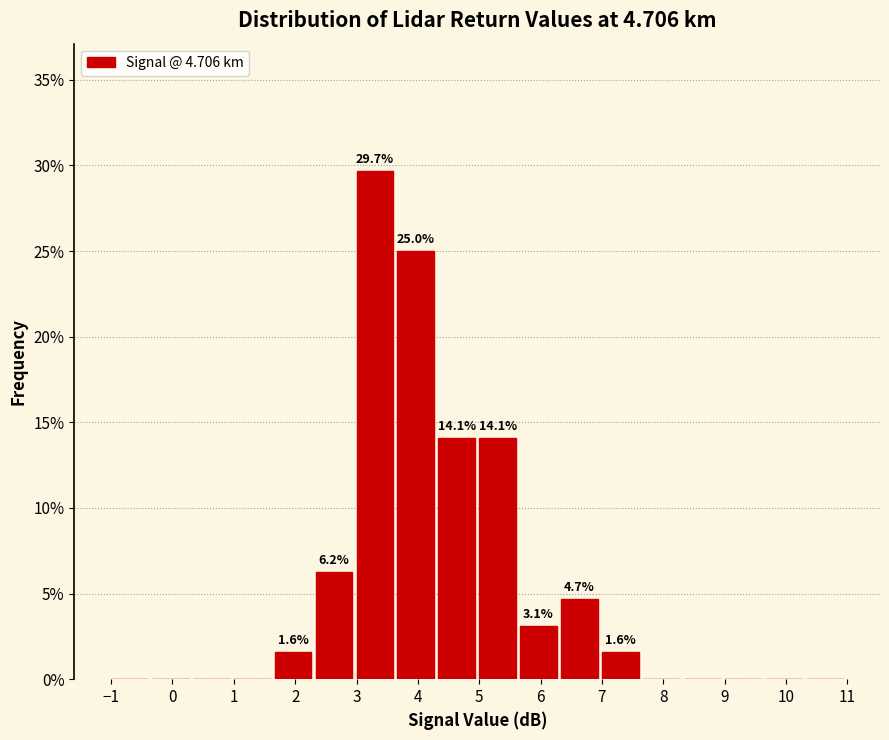

Which range on the x-axis has the tallest bar?

3.0 to 3.7